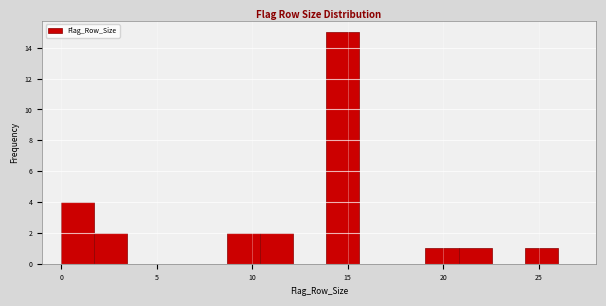

Read against the x-axis, roughly where is the centre of the tallest bar?

14.5